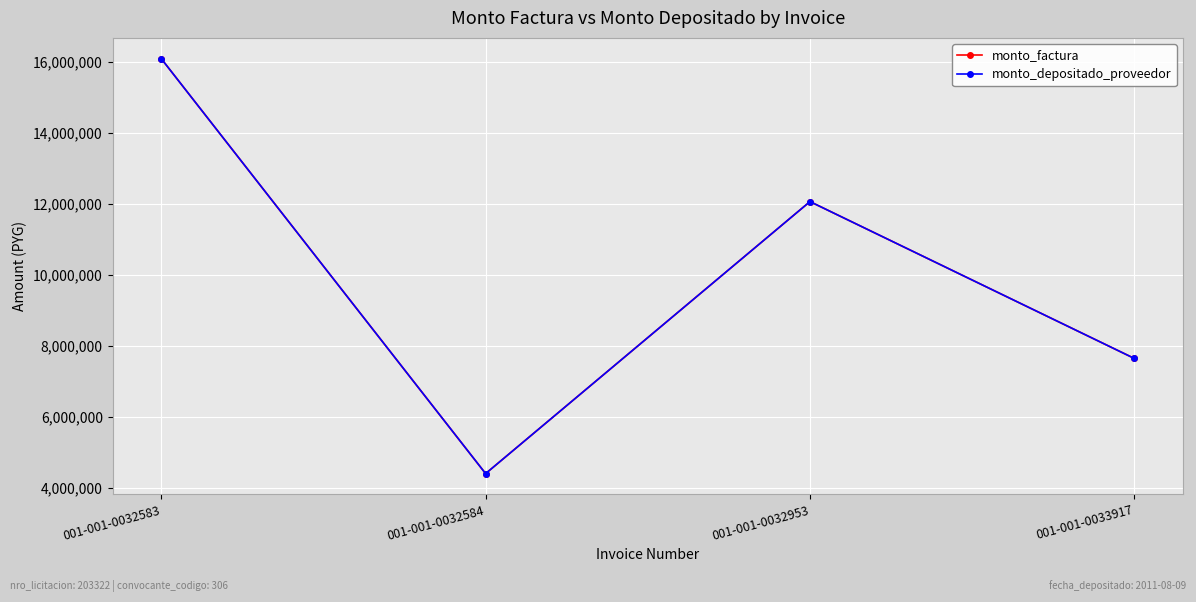

Reading left to right, list all the values displayed in this chart.

monto_factura: 001-001-0032583=16082000	001-001-0032584=4411500	001-001-0032953=12061500	001-001-0033917=7650000
monto_depositado_proveedor: 001-001-0032583=16082000	001-001-0032584=4411500	001-001-0032953=12061500	001-001-0033917=7650000